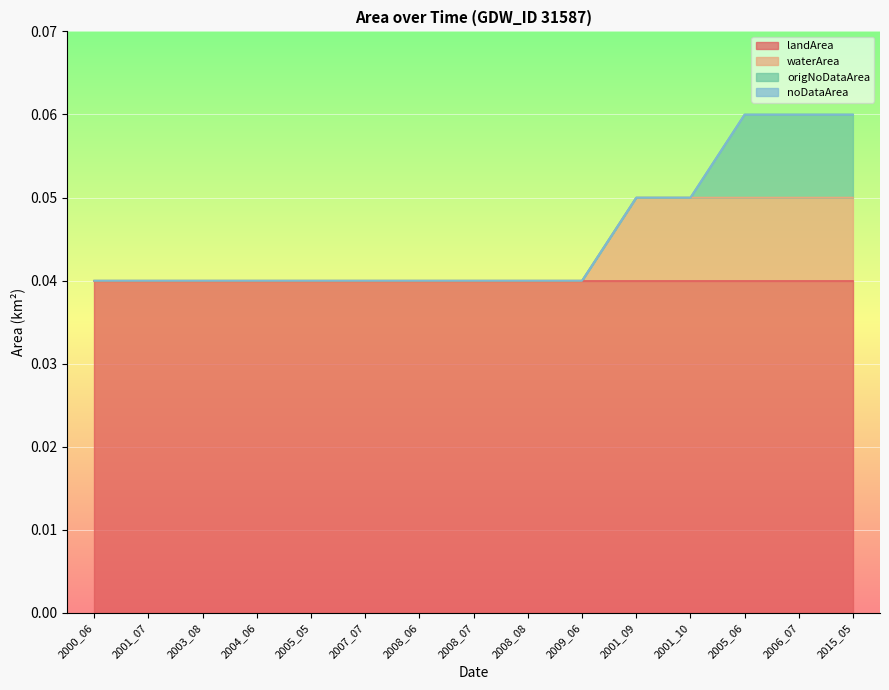

True or false: waterArea and landArea intersect in this chart.

False